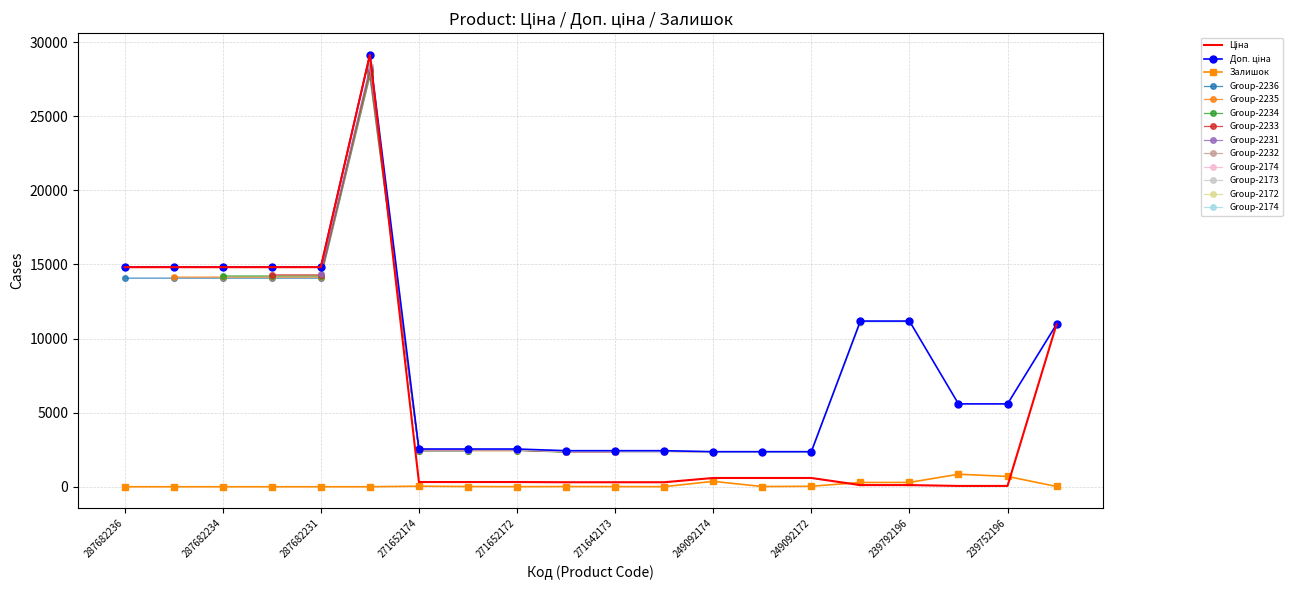

Is the value of Доп. ціна at 249092174 greater than the value of Залишок at 239752196?

Yes